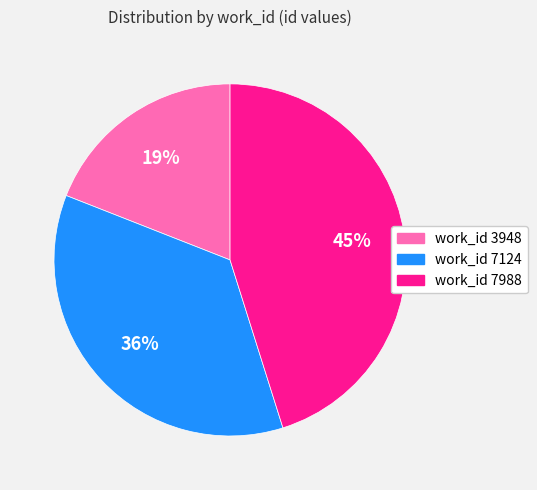

Is there a majority slice in this chart?

No